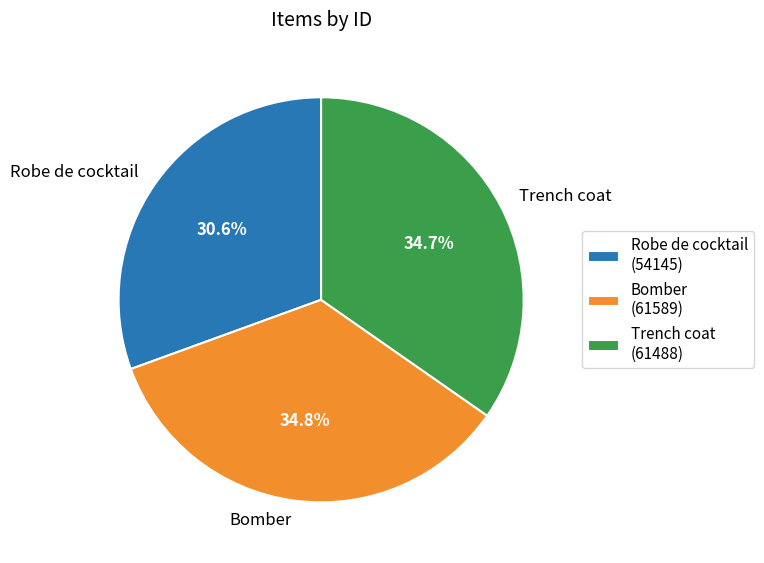

To the nearest percent, what portion does Robe de cocktail represent?

31%